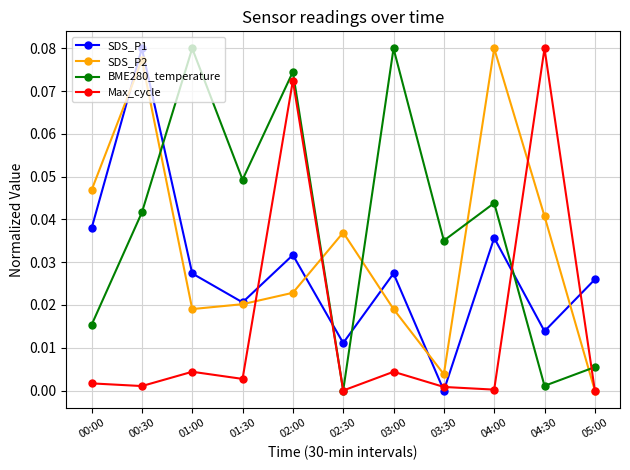

What is the label of the 11th point from the right?

00:00